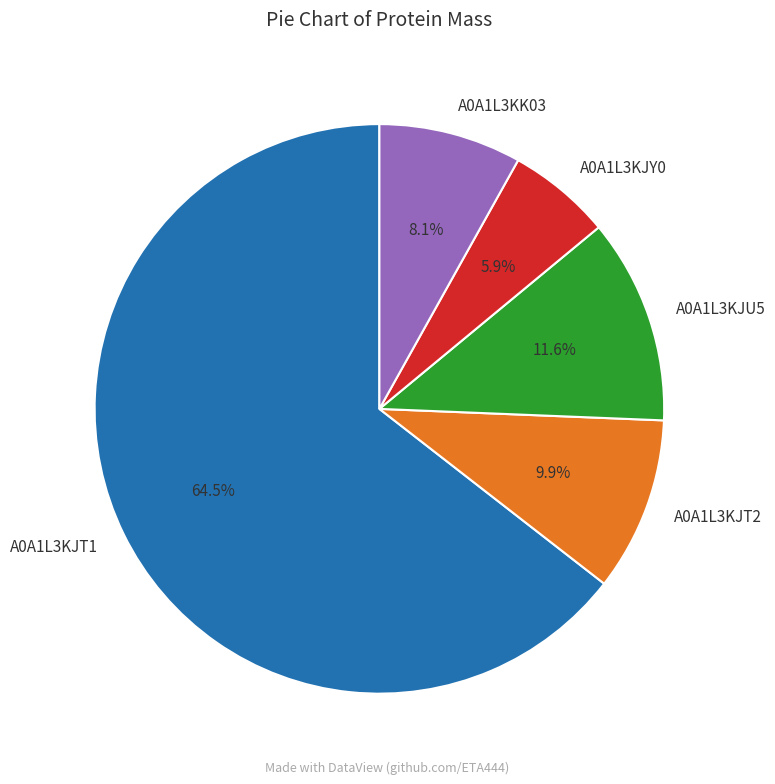

To the nearest percent, what is the combined percentage of A0A1L3KJT1 and A0A1L3KK03?

73%